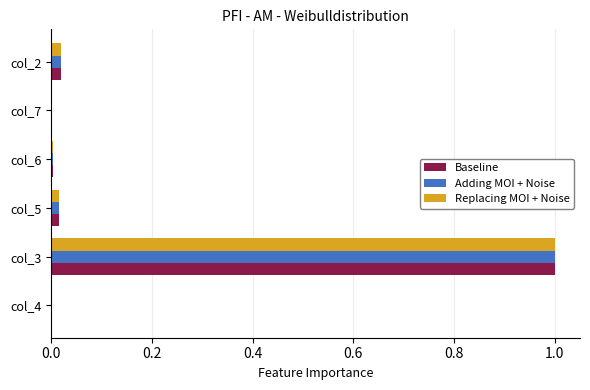

The value of Baseline at col_2 is 0.0. True or false?

True